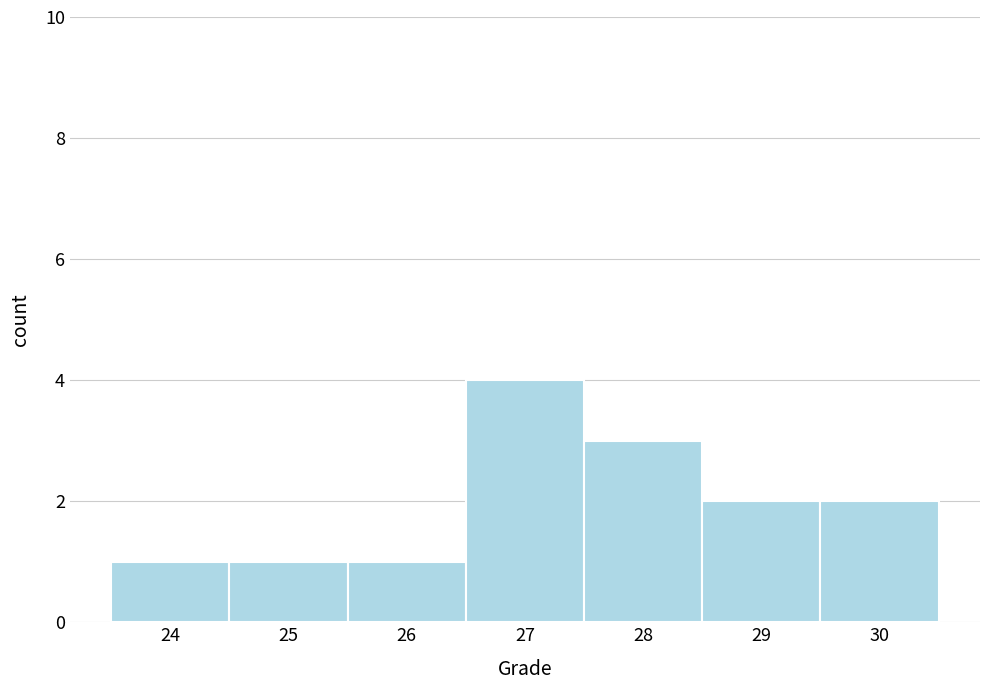

Reading left to right, list every bar in this chart as the range it spans on the x-axis followed by its height. The values are not printed on the chart, so give them approximately, as read against the axis.

23.5 to 24.5: 1
24.5 to 25.5: 1
25.5 to 26.5: 1
26.5 to 27.5: 4
27.5 to 28.5: 3
28.5 to 29.5: 2
29.5 to 30.5: 2